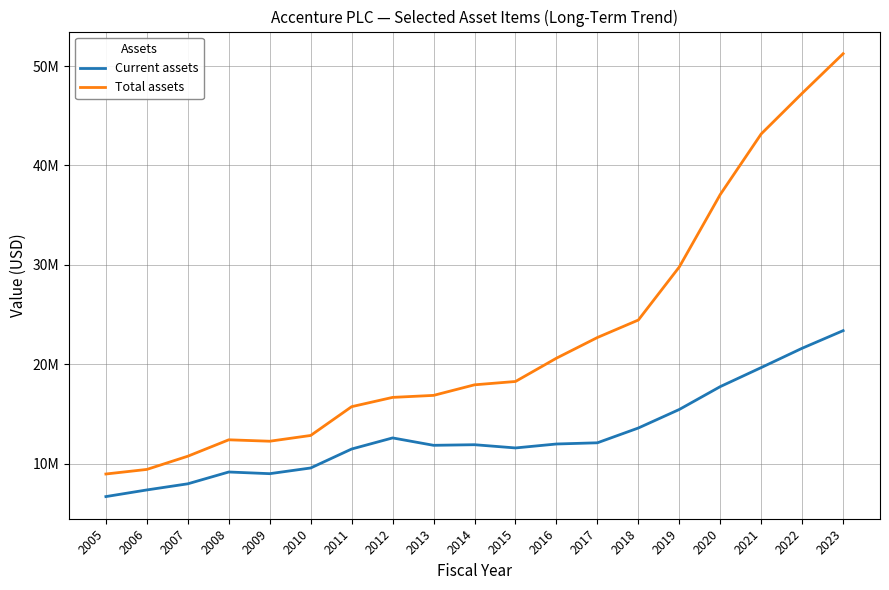

Does the chart have visible grid lines?

Yes